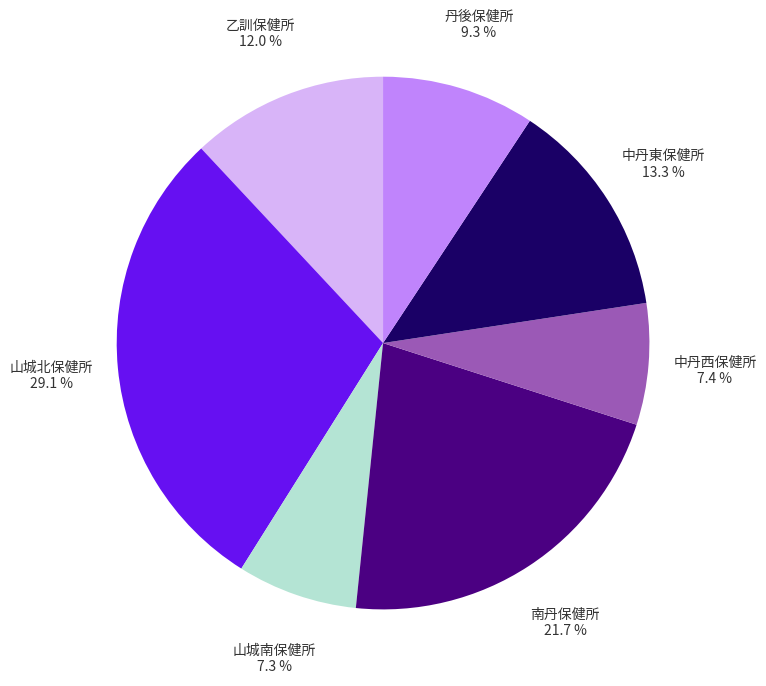

Is it true that 南丹保健所 is 12% of the pie?

False